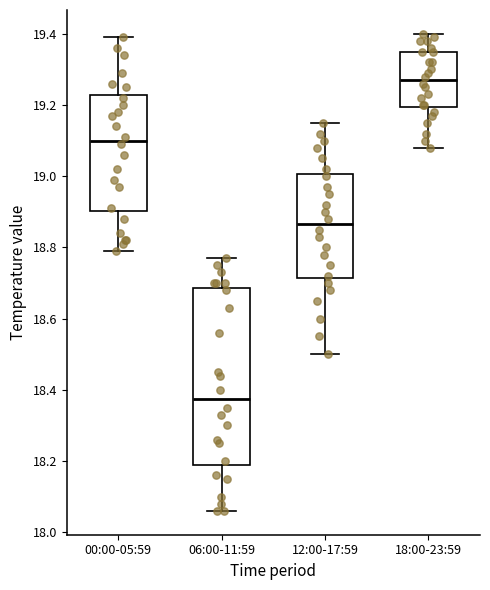

Which box has the lowest median line?

06:00-11:59